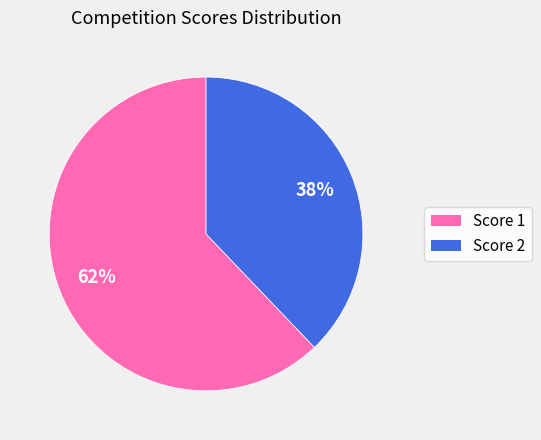

Which category has the smallest portion of the pie?

Score 2